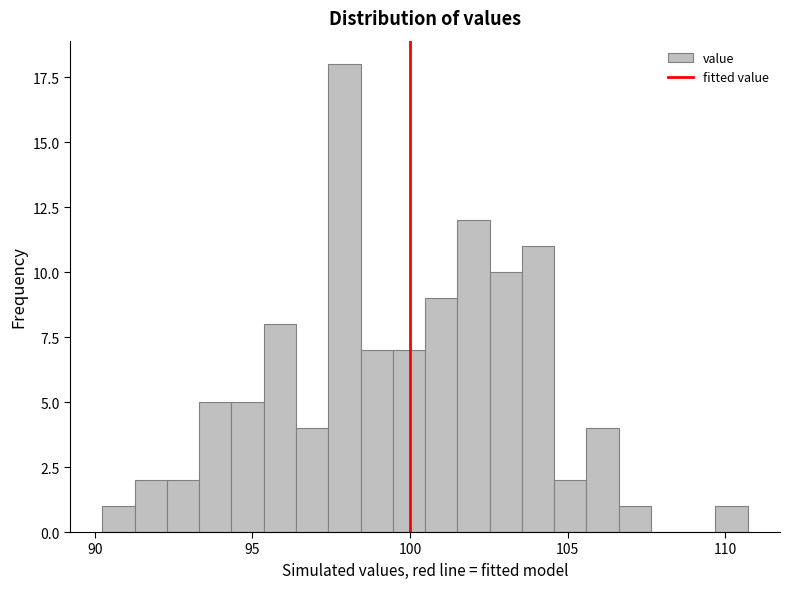

Around what value on the x-axis is the tallest bar? Give the approximate position of its centre, as read against the axis.

98.0